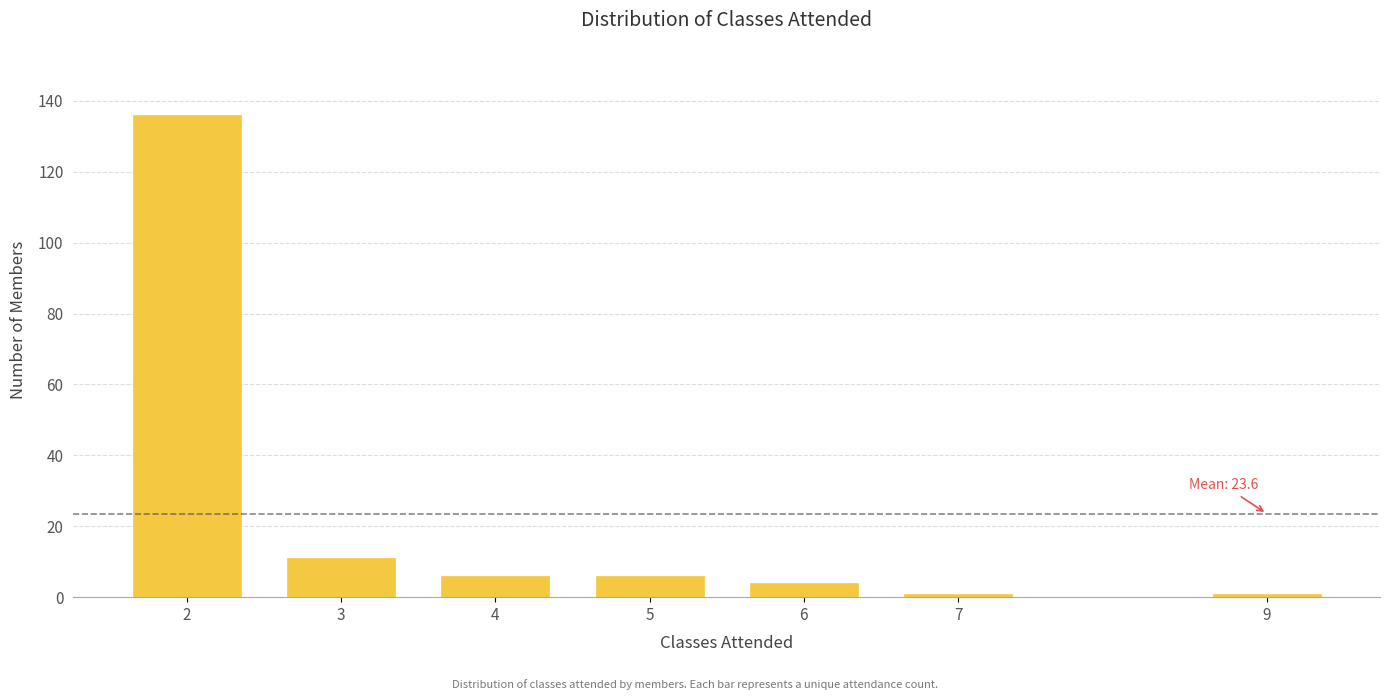

Reading left to right, list all the values displayed in this chart.

2=136	3=11	4=6	5=6	6=4	7=1	9=1